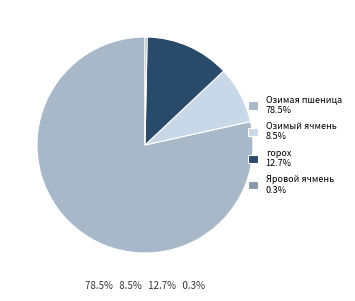

Is the sum of Озимый ячмень 8.5% and Озимая пшеница 78.5% greater than half?

Yes